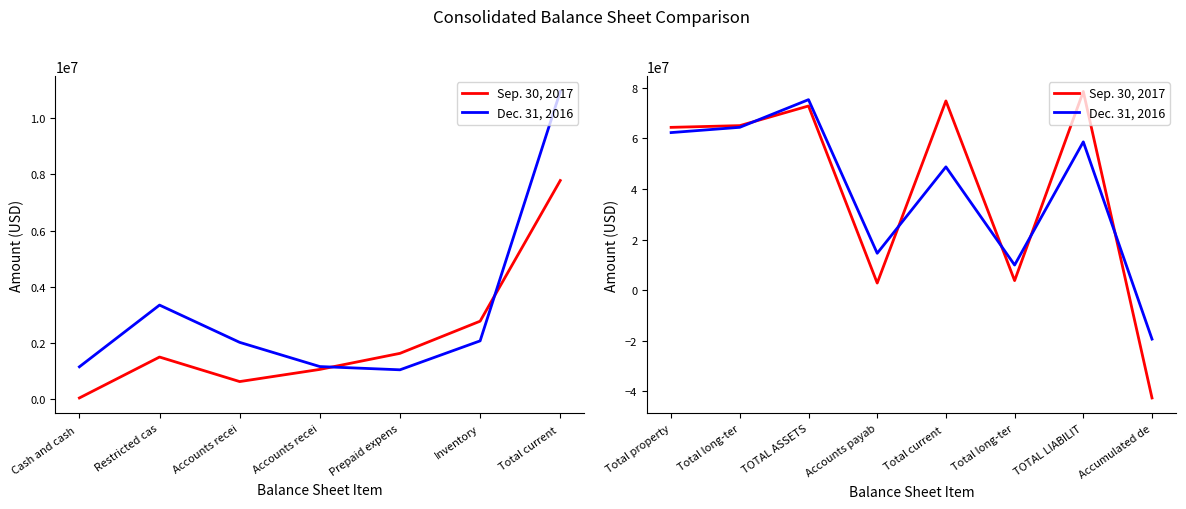

What are all the series names shown in the legend?

Sep. 30, 2017, Dec. 31, 2016